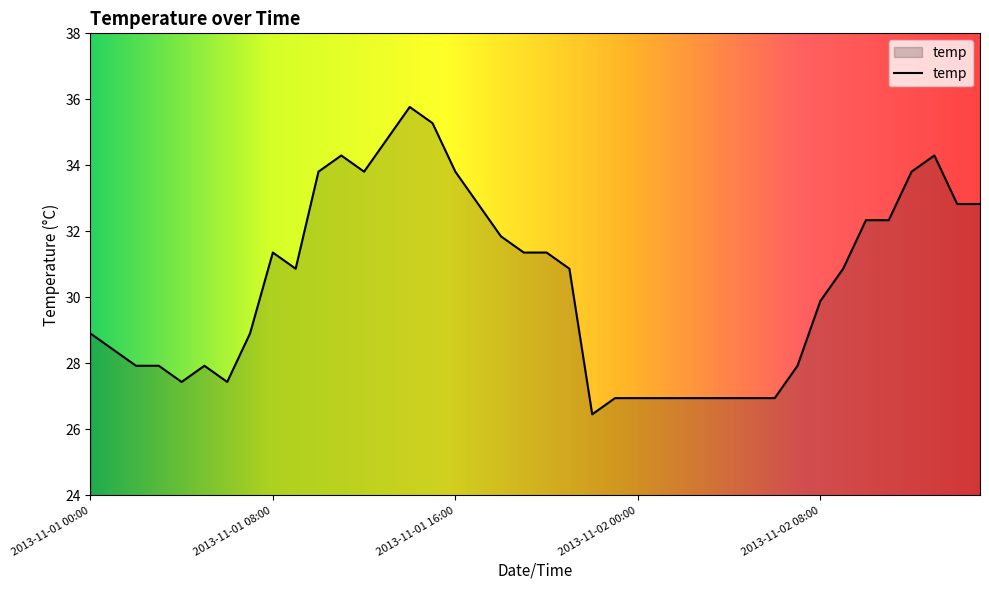

What is the minimum value shown in the chart?

26.5